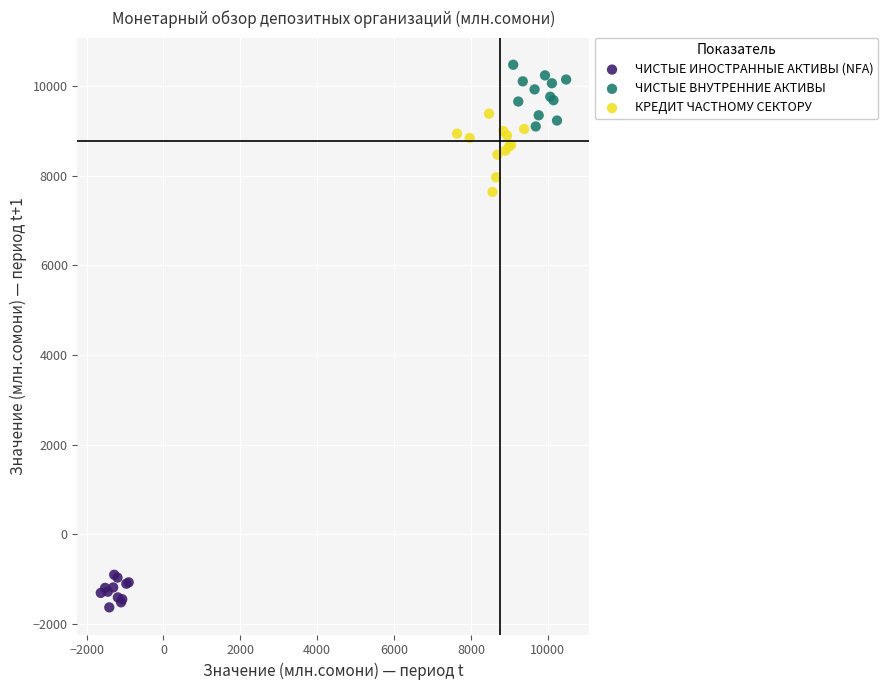

Which series has the largest Y range (max minus min)?

КРЕДИТ ЧАСТНОМУ СЕКТОРУ